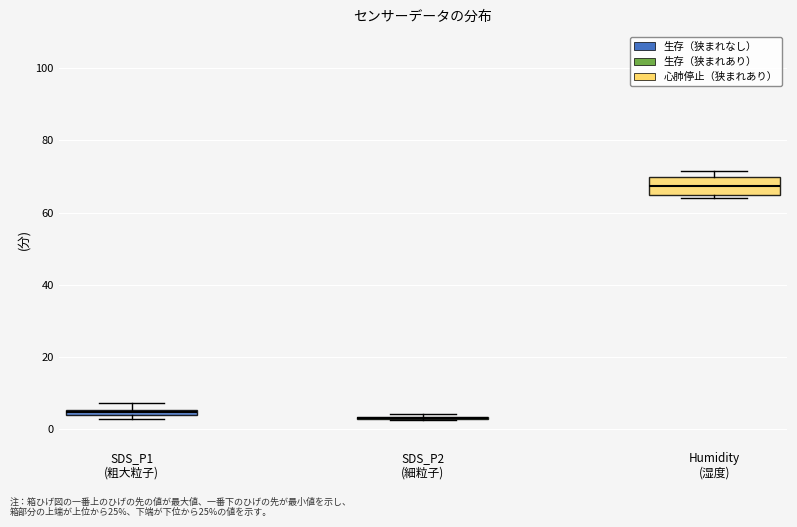

Where does the upper whisker of the box for SDS_P1 (粗大粒子) end on the y-axis? The values are not printed on the chart, so give them approximately, as read against the axis.

8